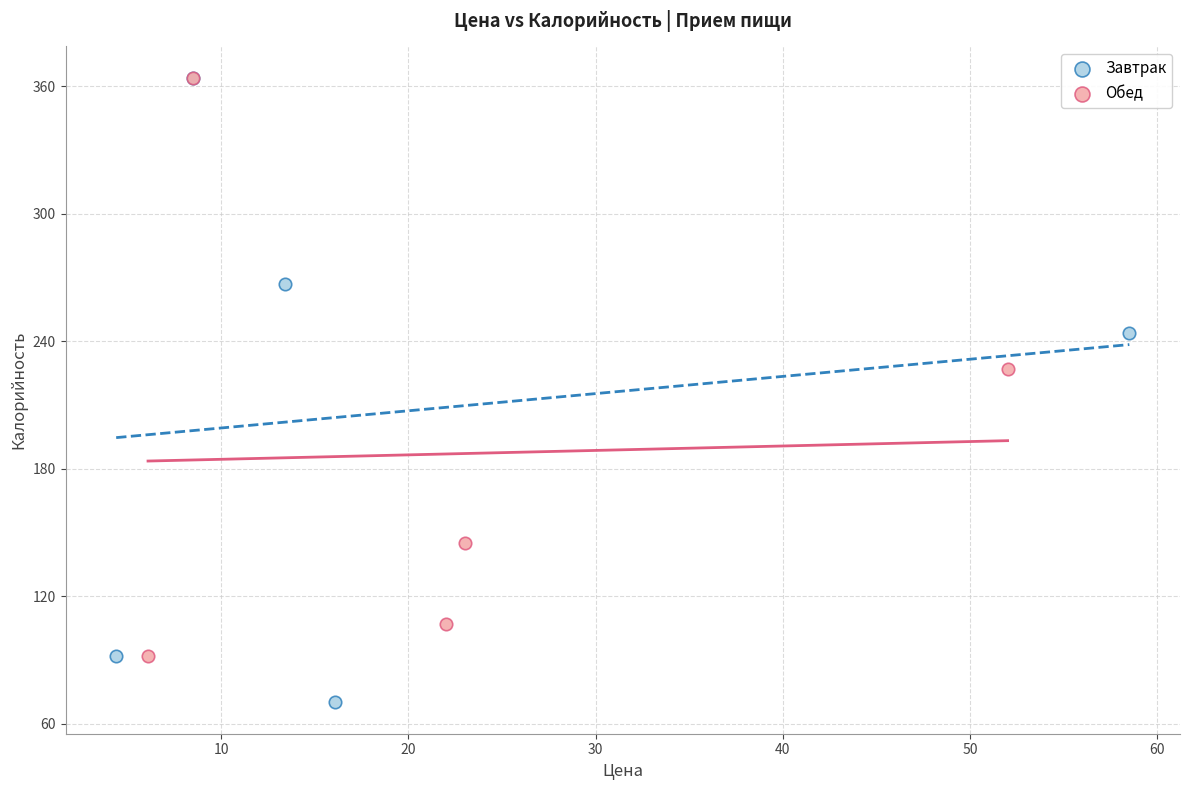

Which series contains the lowest Y value?

Завтрак